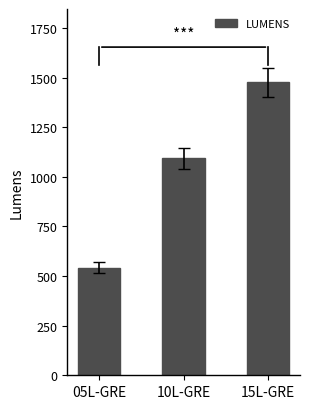

What is the value of the 3rd bar from the left?

1476.8